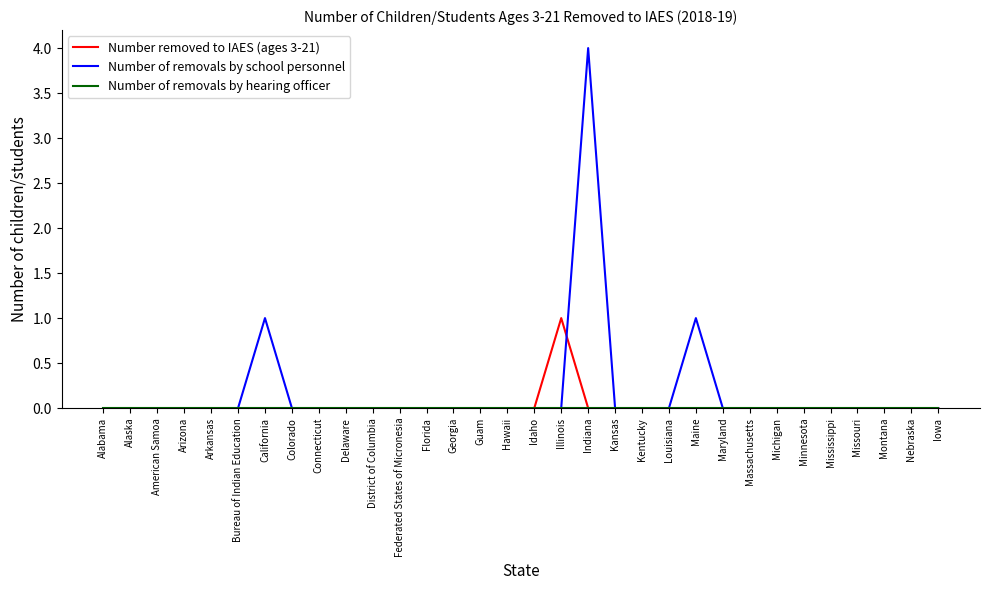

Which series has the largest total across all categories?

Number of removals by school personnel